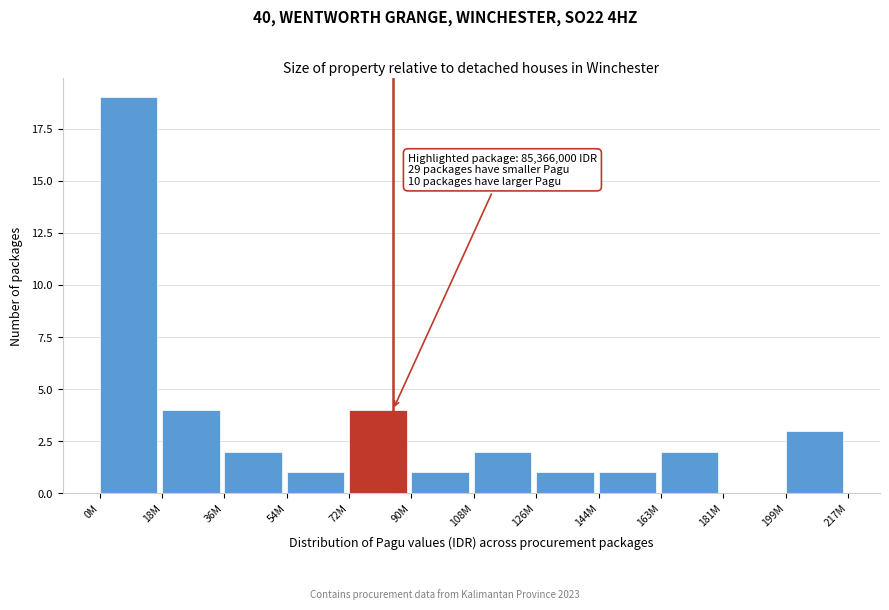

Reading left to right, extract all data points from this chart.

0M=19	18M=4	36M=2	54M=1	72M=4	90M=1	108M=2	126M=1	144M=1	163M=2	181M=0	199M=3